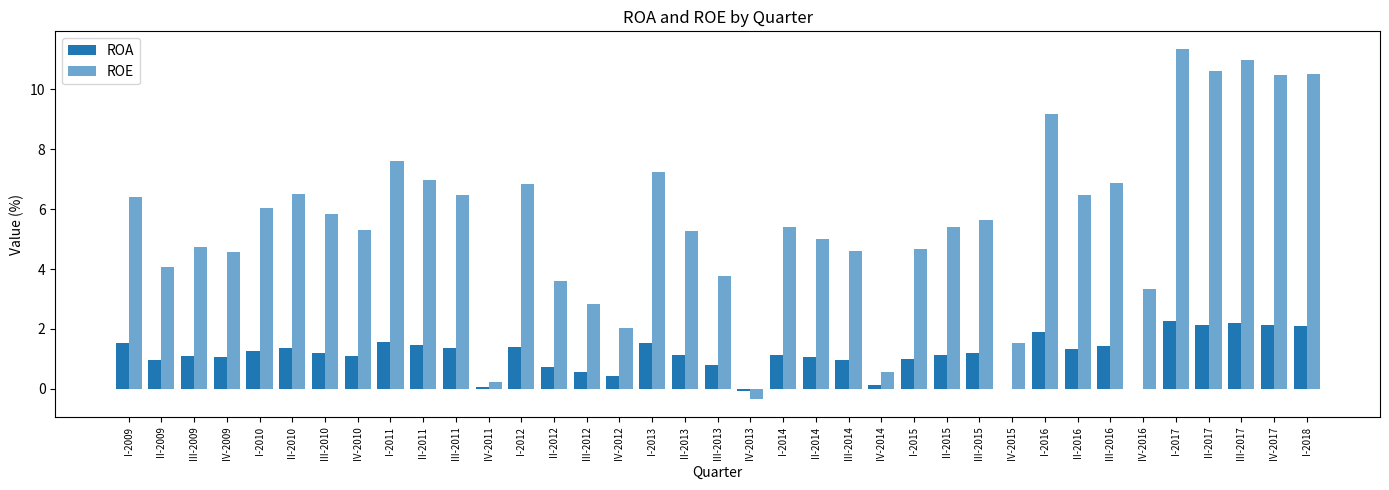

List the series in order of their overall mean, lowest first.

ROA, ROE